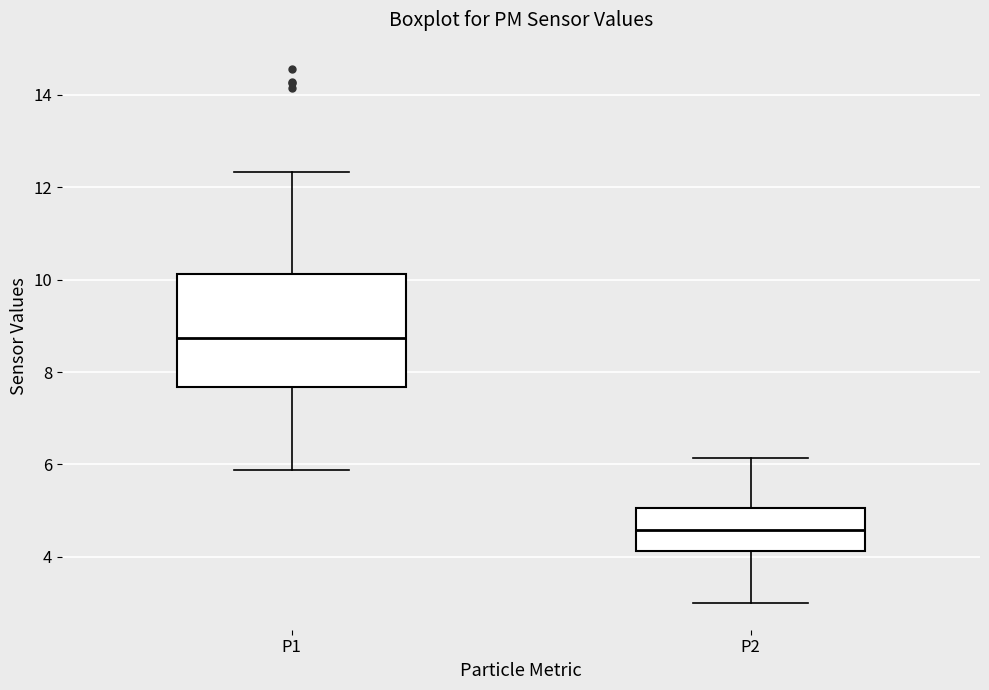

Which box's median line is the highest?

P1